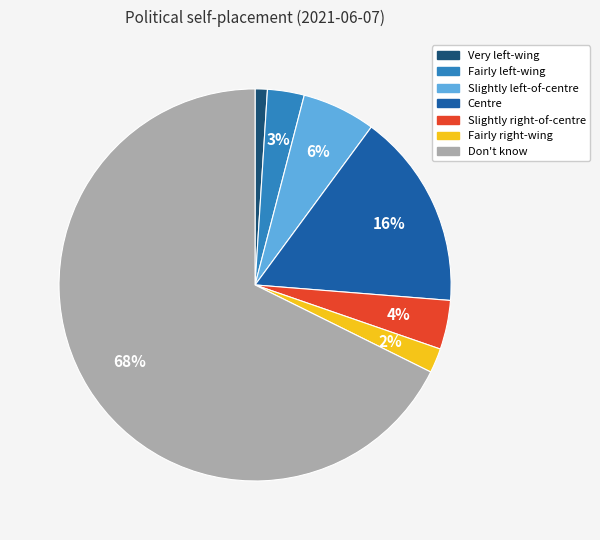

To the nearest percent, what is the difference between the largest and smallest slice percentages?

67%